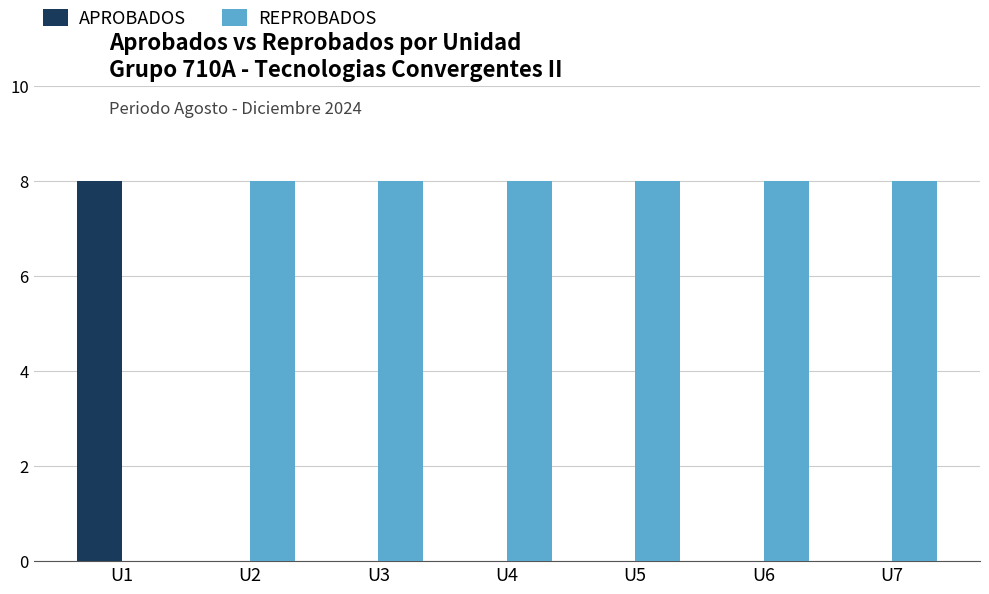

Is the value of REPROBADOS at U3 greater than the value of APROBADOS at U7?

Yes